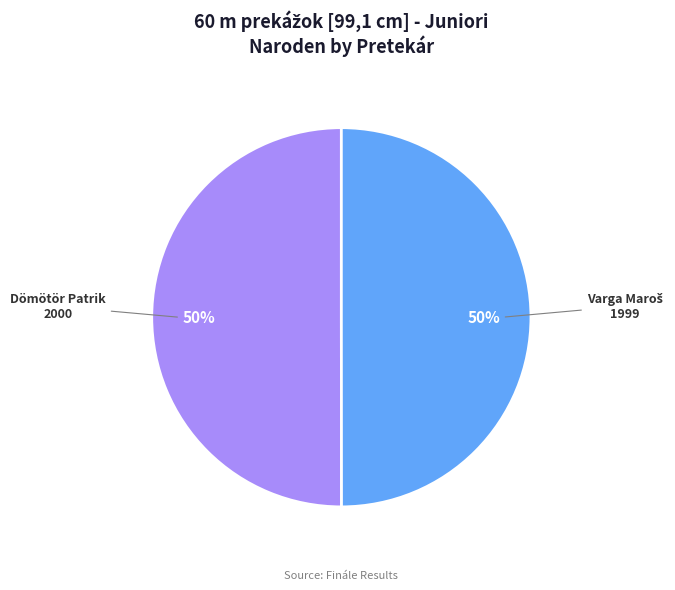

To the nearest percent, what is the average slice percentage?

50%